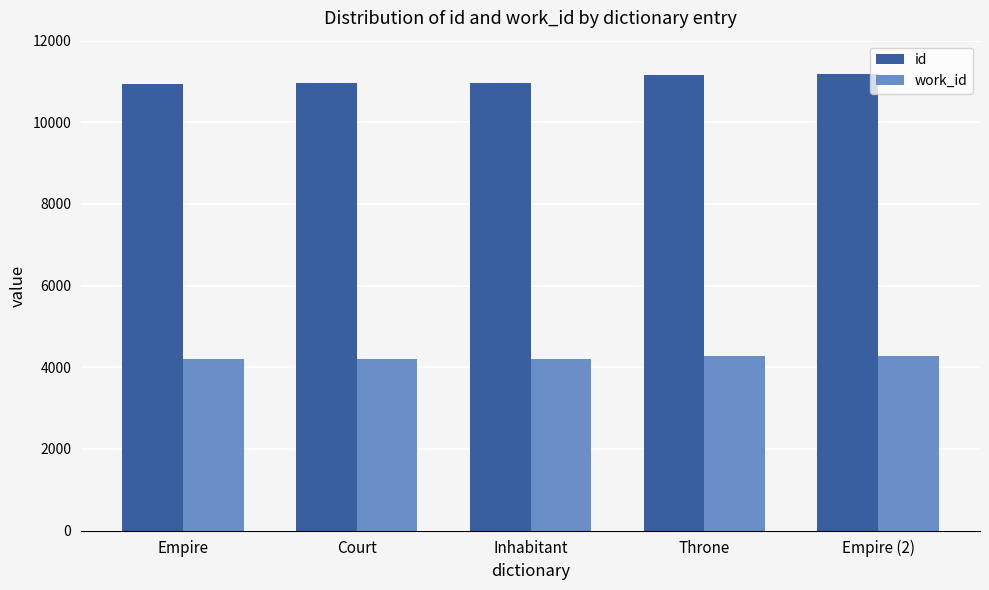

What value does the id series have at Throne?

11163